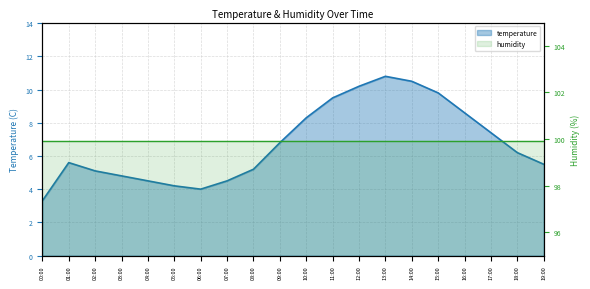

Does the chart display data point markers on the line(s)?

No